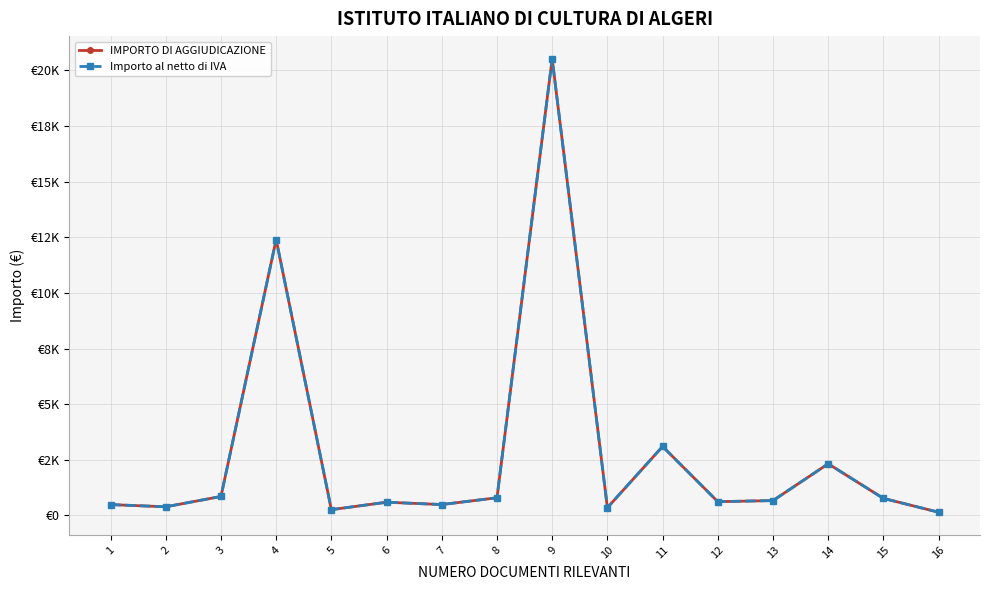

Is this an area chart (filled region under the line)?

No